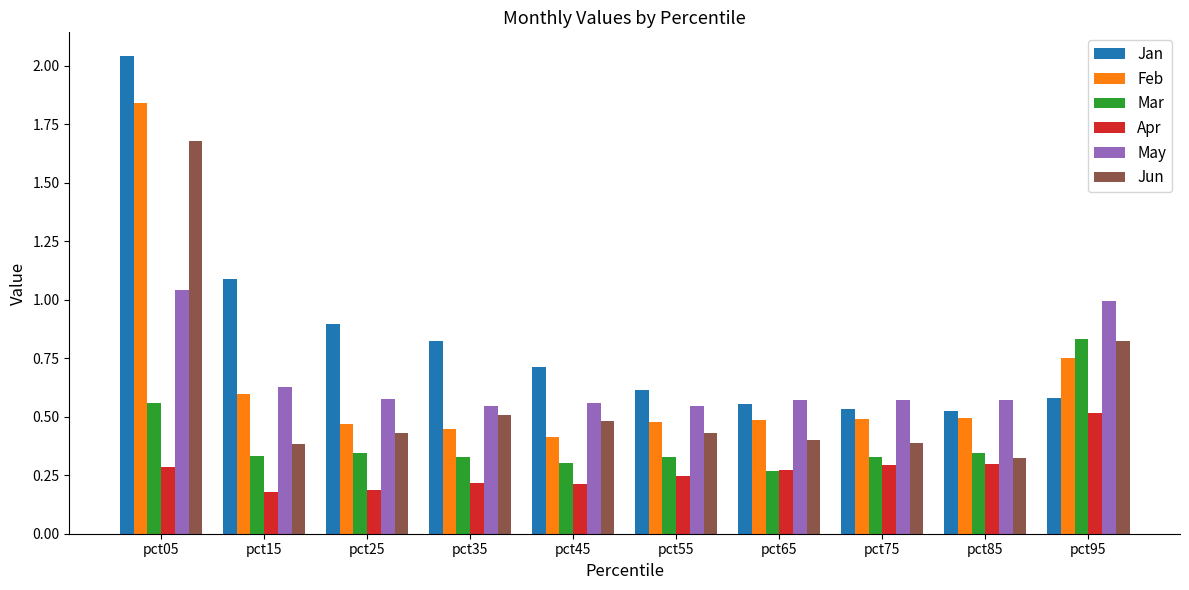

Between pct15 and pct35, which series saw the biggest shift?

Jan